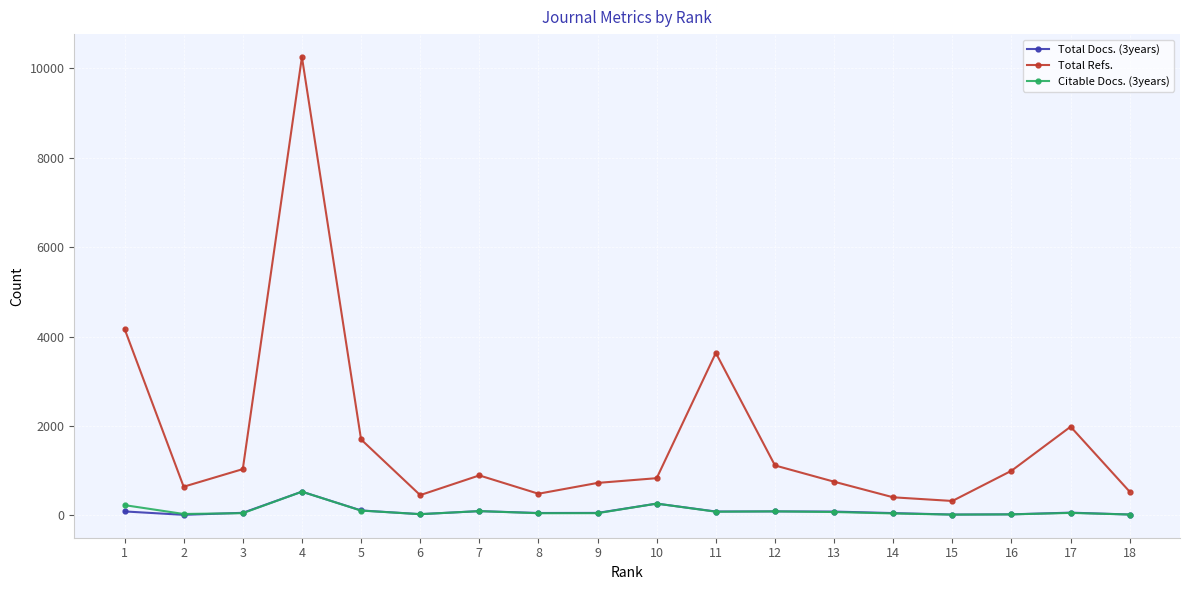

What is the average value of the Citable Docs. (3years) series?

102